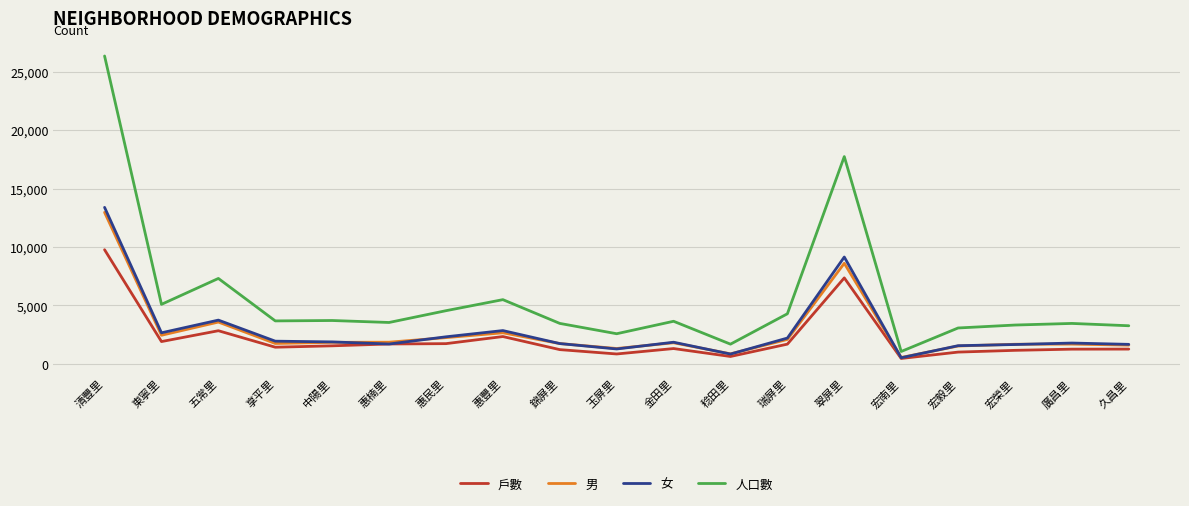

Which category has the highest value across all series?

清豐里